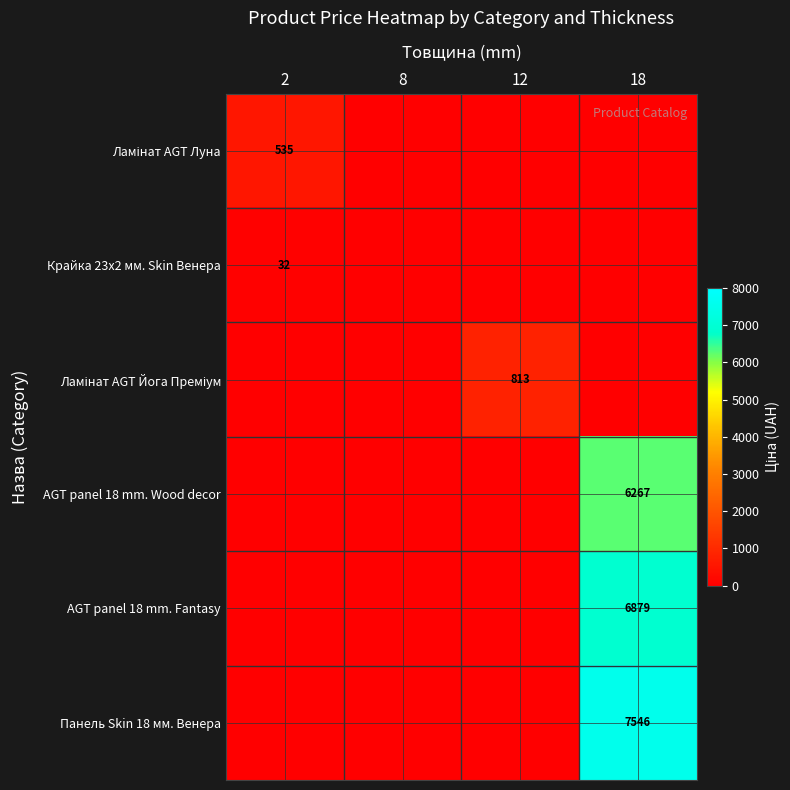

The value of Ламінат AGT Луна at 12 is -315.2. True or false?

False